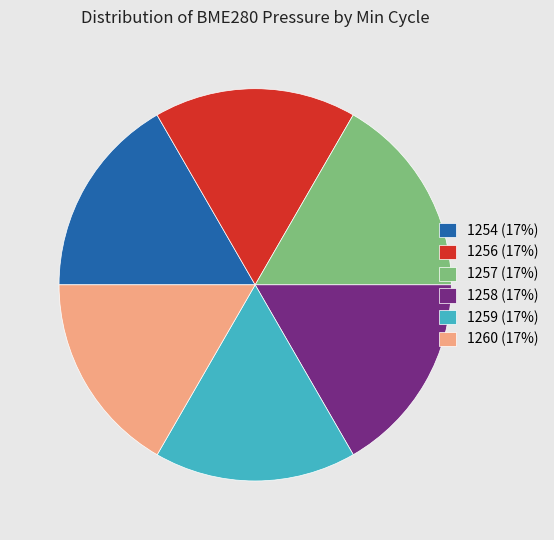

The 1256 (17%) slice represents 23% of the pie. True or false?

False